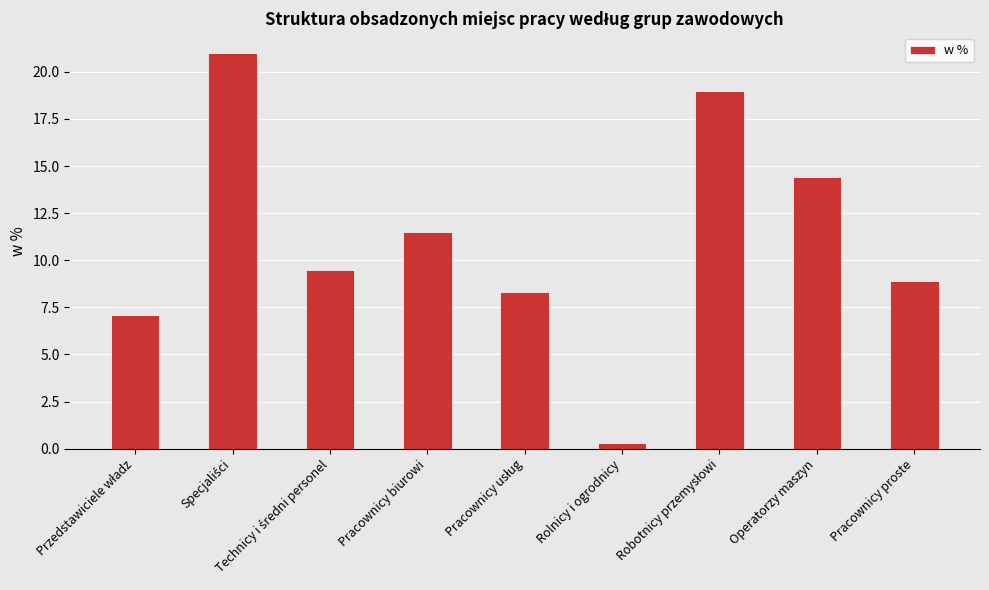

Is it true that the value at Pracownicy proste is 8.9?

True